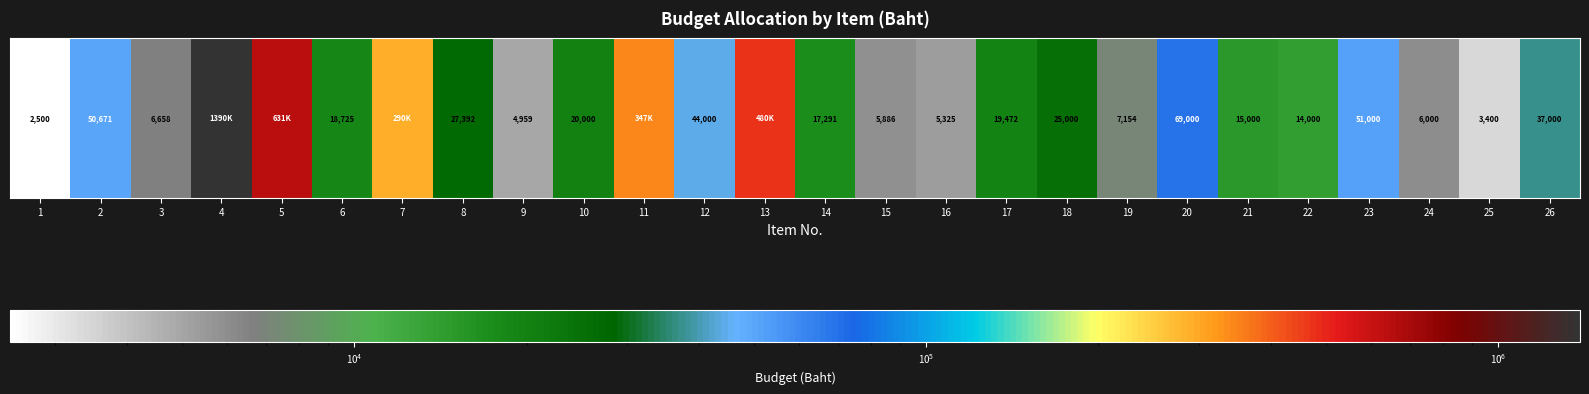

Where does the data first go above 20000?

2